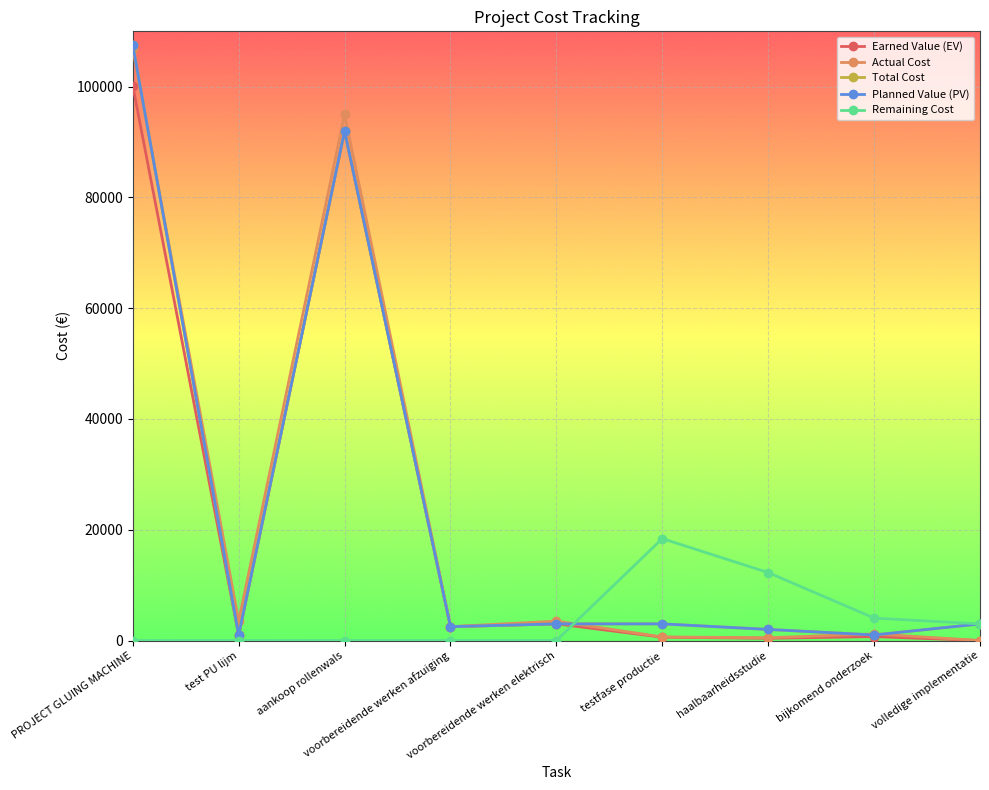

How many lines are shown in the chart?

5